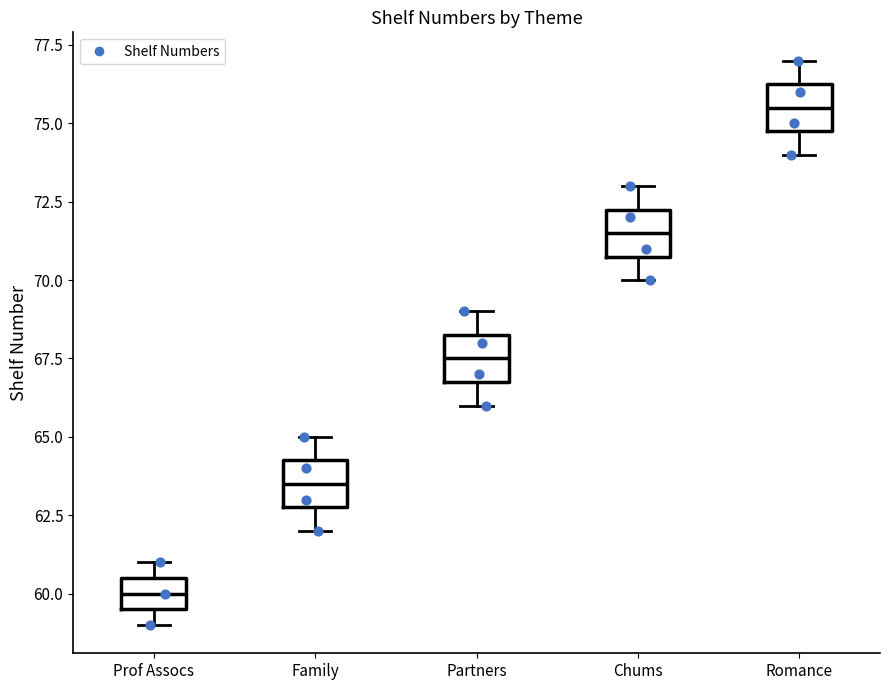

Reading left to right, transcribe this box plot: for each box, give where its median line is, the range the box spans, and where its two whiskers end, as read against the y-axis. The values are not printed on the chart, so give them approximately, as read against the axis.

Prof Assocs: median 60.0, box 59.5 to 60.5, whiskers 59.0 to 61.0
Family: median 63.5, box 63.0 to 64.5, whiskers 62.0 to 65.0
Partners: median 67.5, box 67.0 to 68.5, whiskers 66.0 to 69.0
Chums: median 71.5, box 71.0 to 72.5, whiskers 70.0 to 73.0
Romance: median 75.5, box 75.0 to 76.5, whiskers 74.0 to 77.0